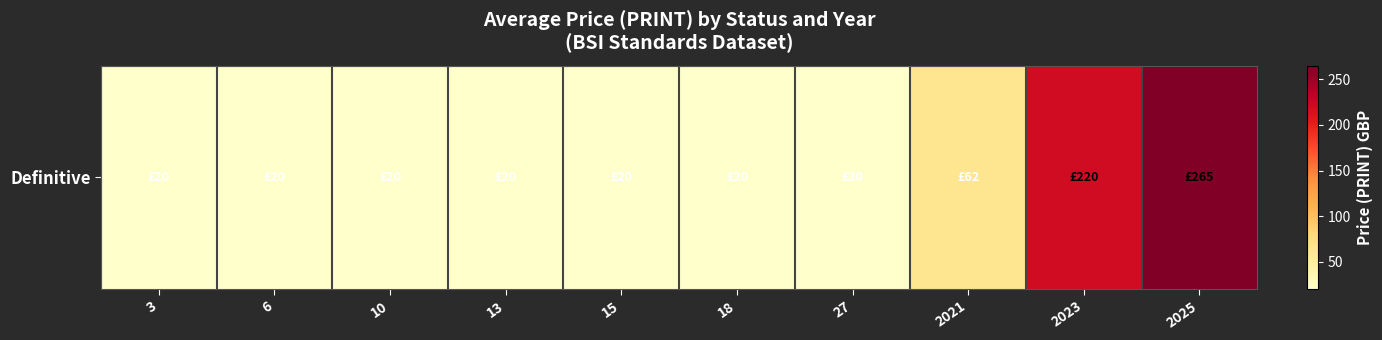

Between 2023 and 6, which is larger?

2023